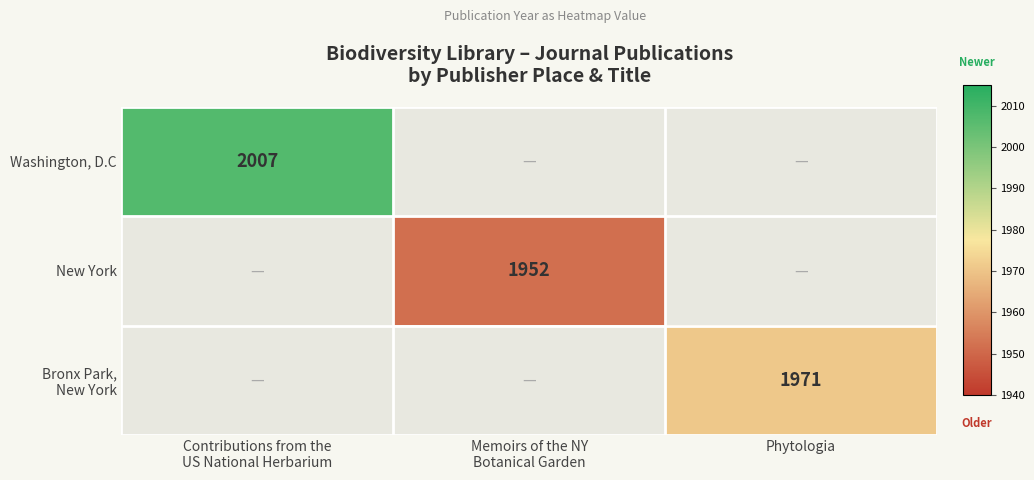

Rank the categories by New York value from highest to lowest.

Contributions from the US National Herbarium, Memoirs of the NY Botanical Garden, Phytologia